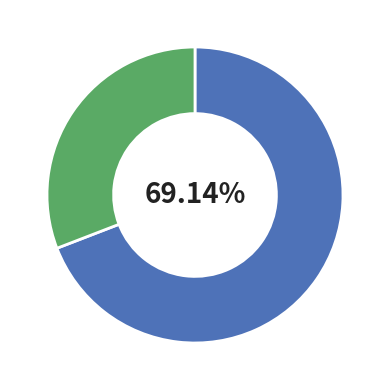

Is there any slice that represents more than half of the pie?

Yes